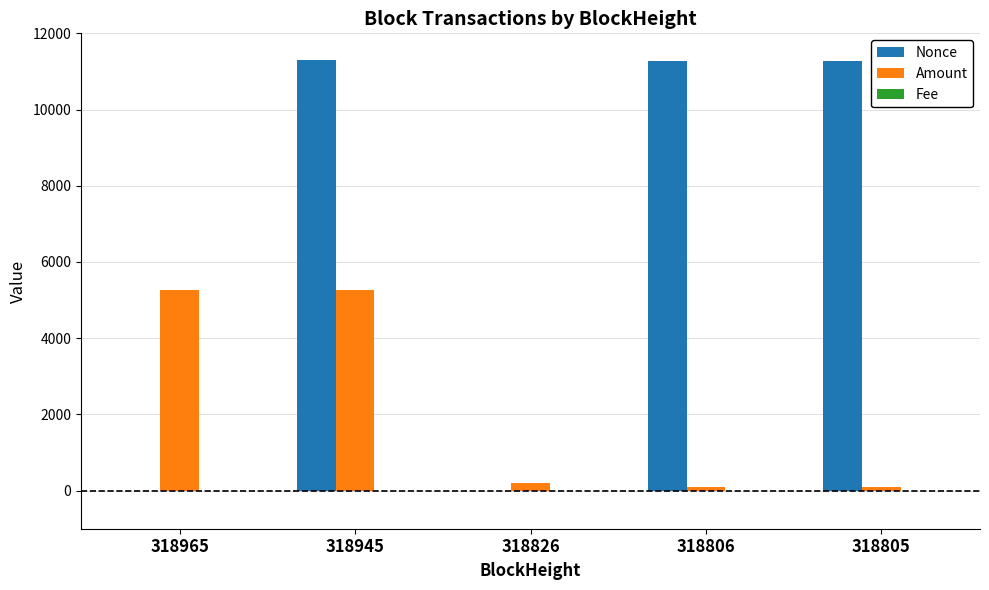

True or false: Nonce has a value of -5900.2 at 318826.

False